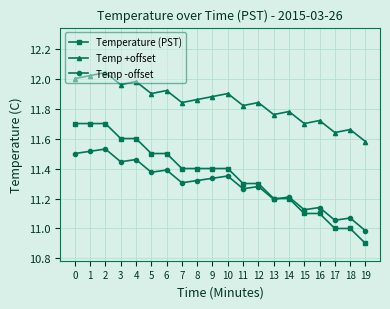

At how many categories does at least one series exceed 11?

20